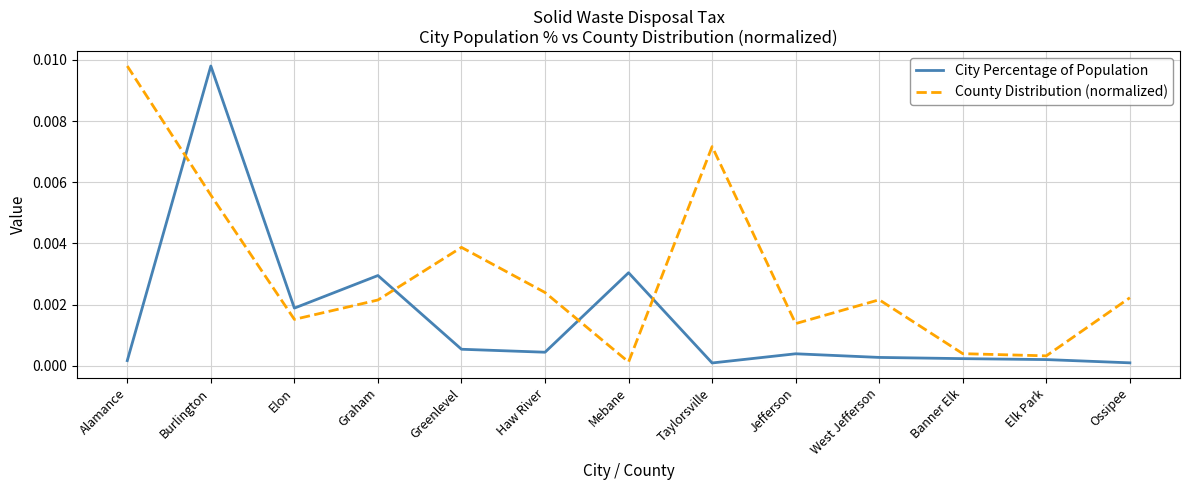

How many distinct data groups are displayed?

2